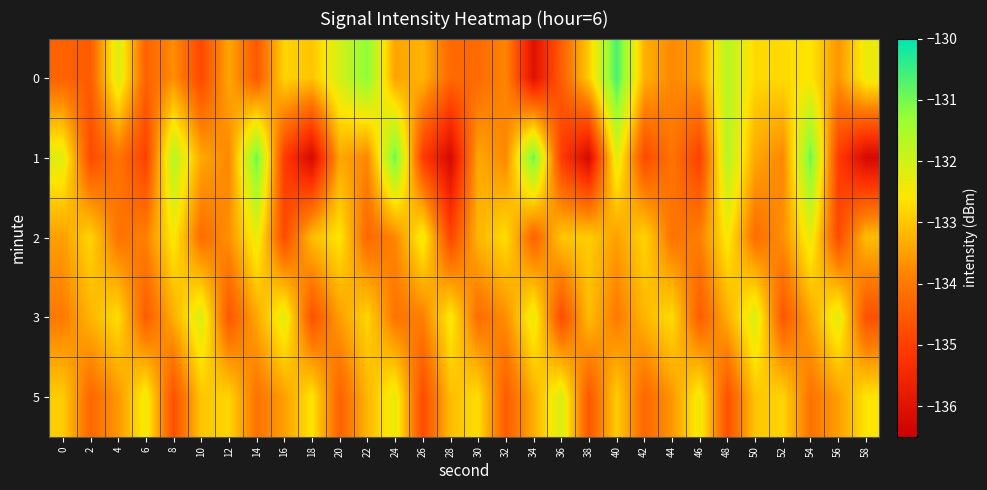

How many series are shown in this chart?

5